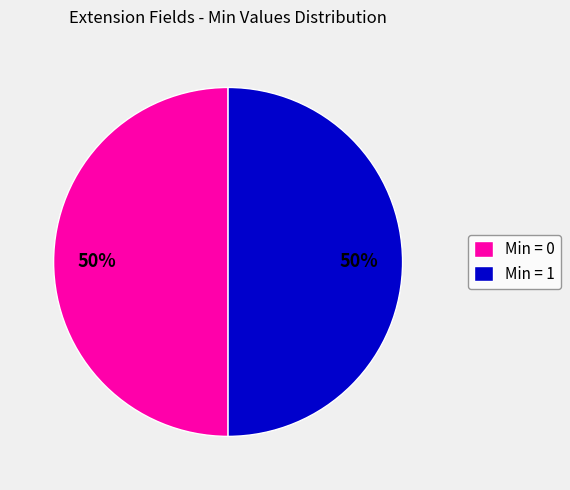

Is it true that Min = 1 is 50% of the pie?

True